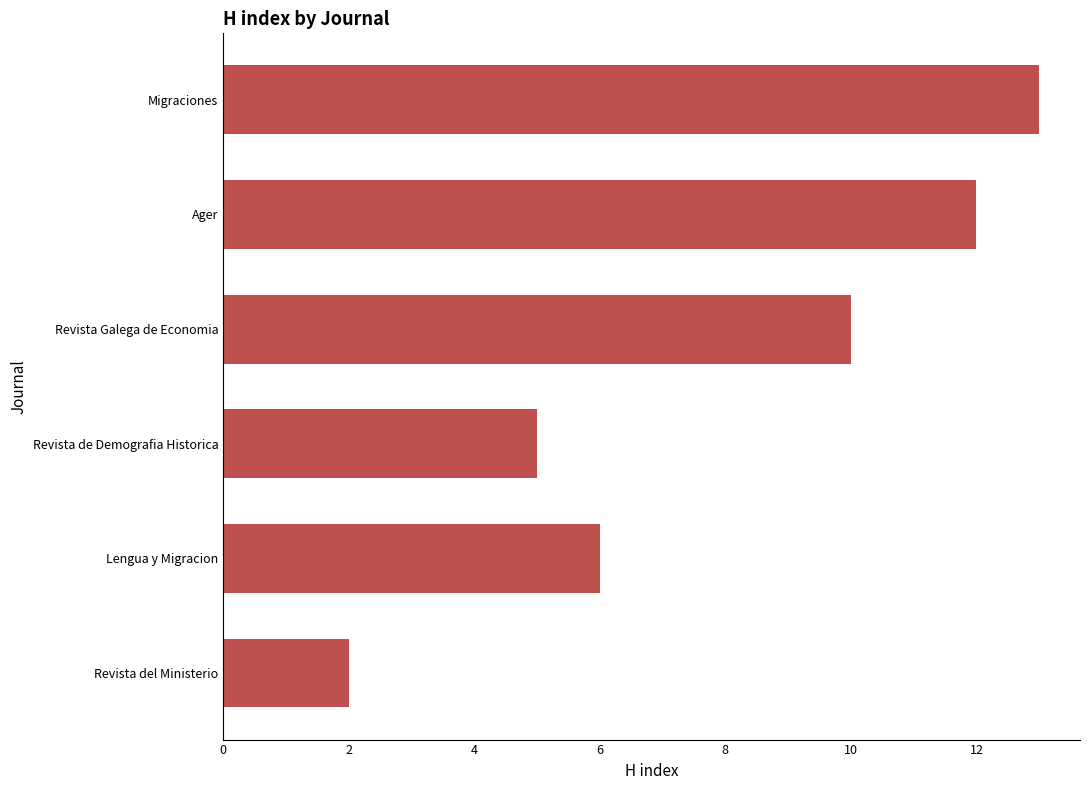

Which category has the highest value across all series?

Migraciones